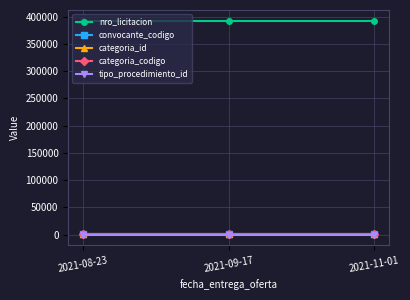

What is the label of the 2nd point from the left?

2021-09-17